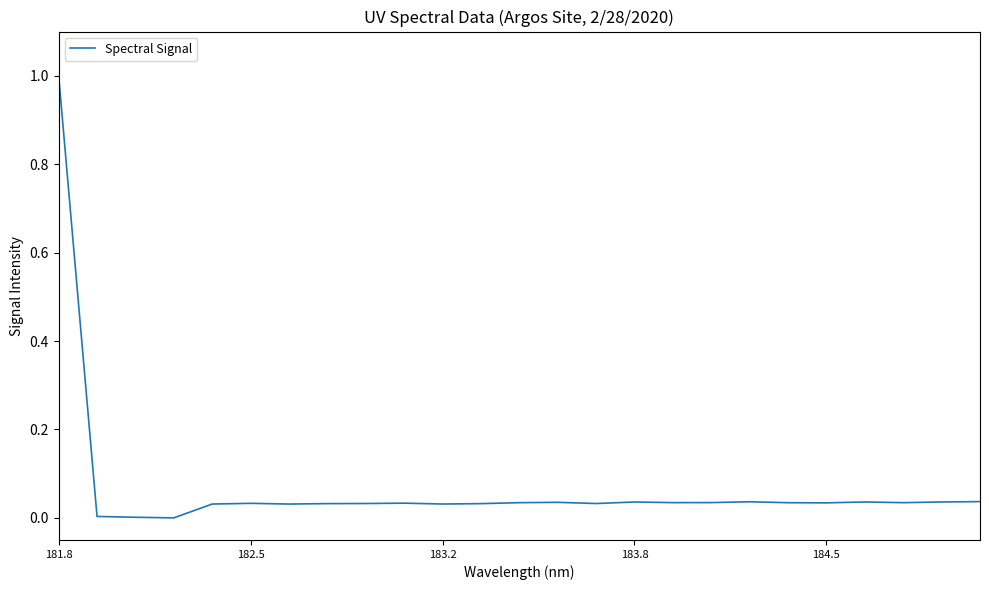

What is the maximum value shown in the chart?

1.0